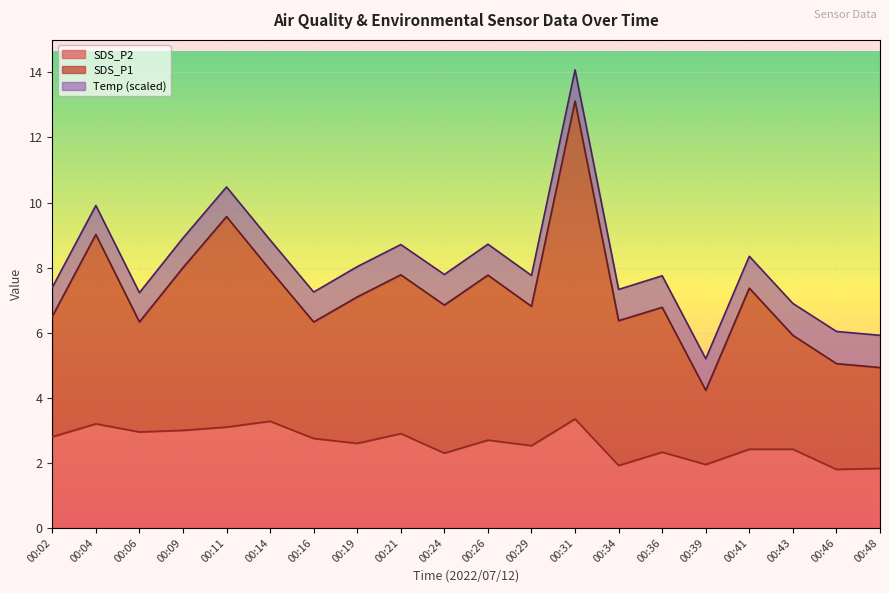

Is it true that SDS_P2 equals 2.7 at 00:39?

False